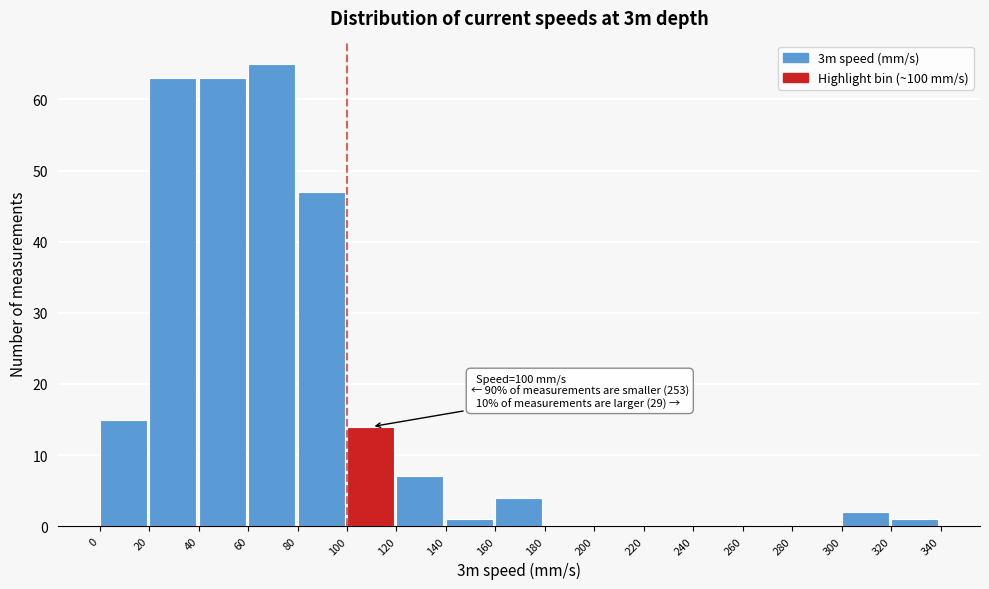

Which range on the x-axis has the tallest bar?

60 to 80